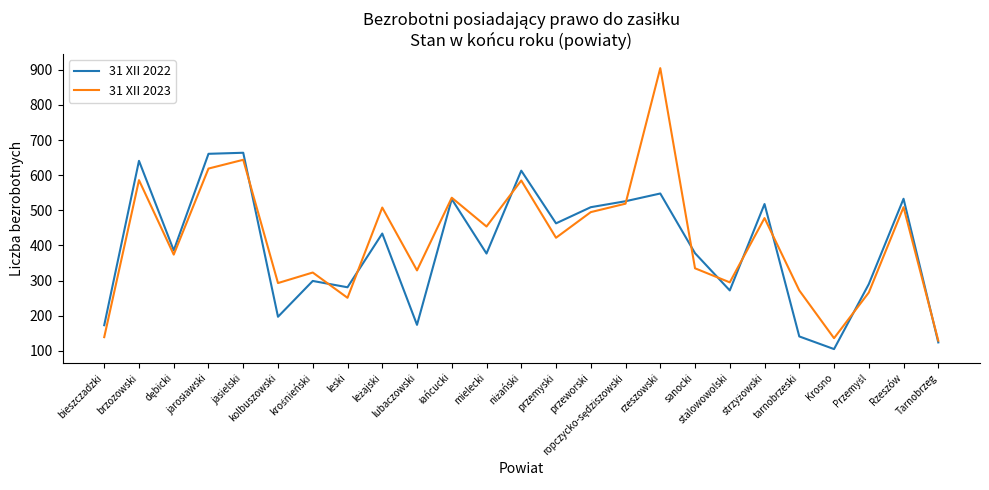

Which series has the widest spread of values?

31 XII 2023